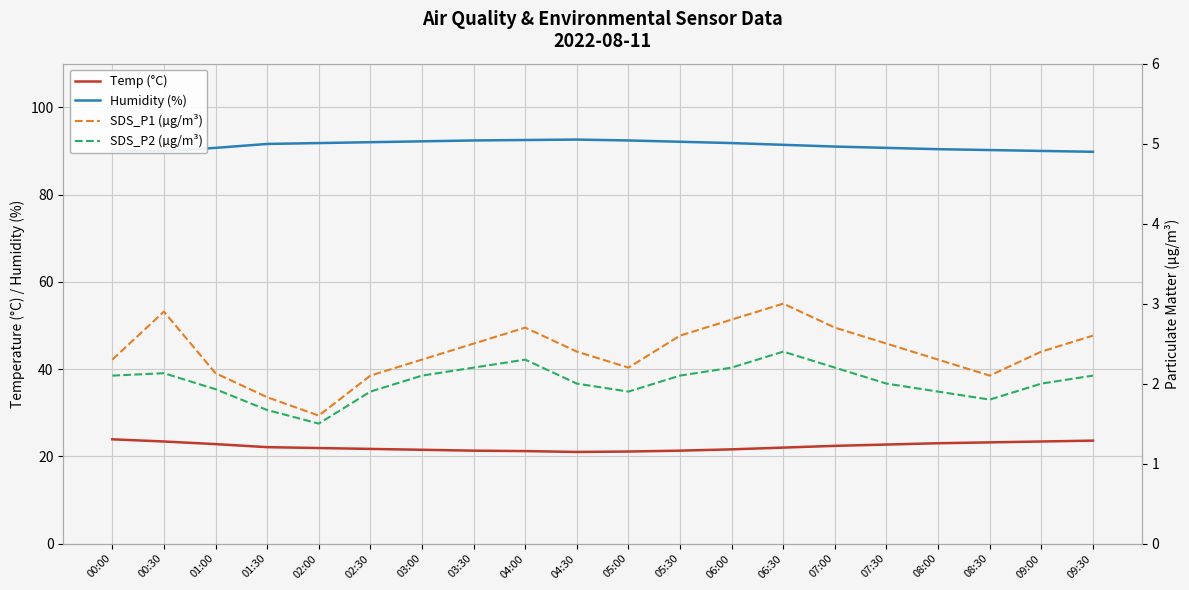

What is the average value of the Humidity (%) series?

91.3